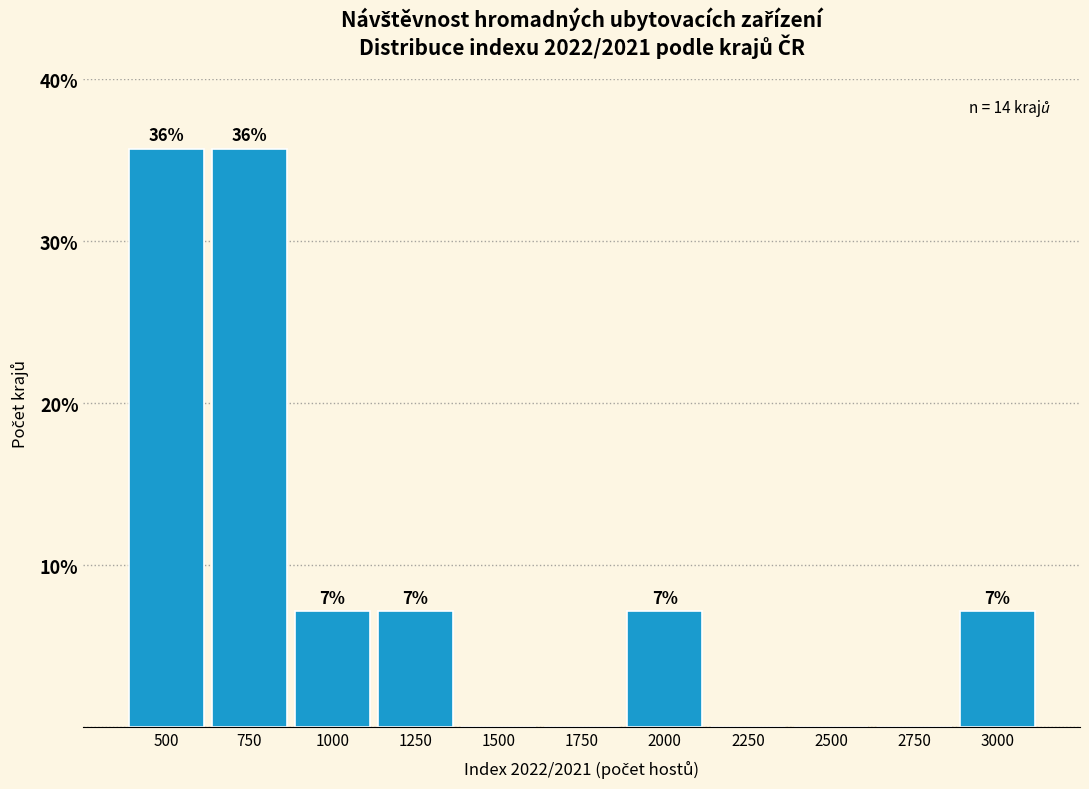

Are the bars horizontal?

No